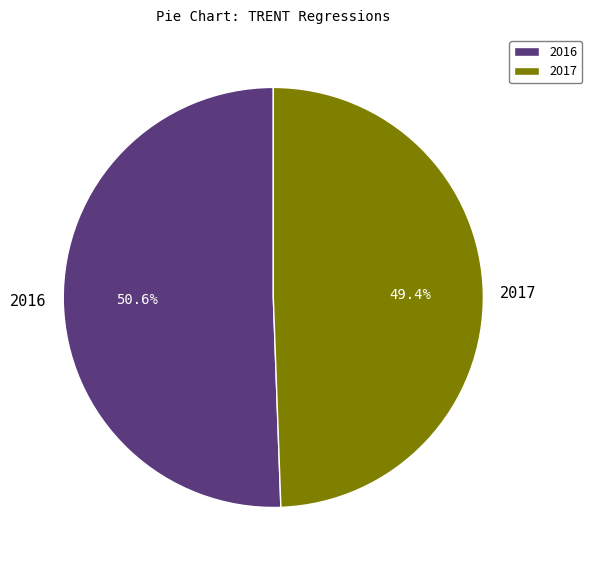

How much of the chart is everything except 2016?

49.4%